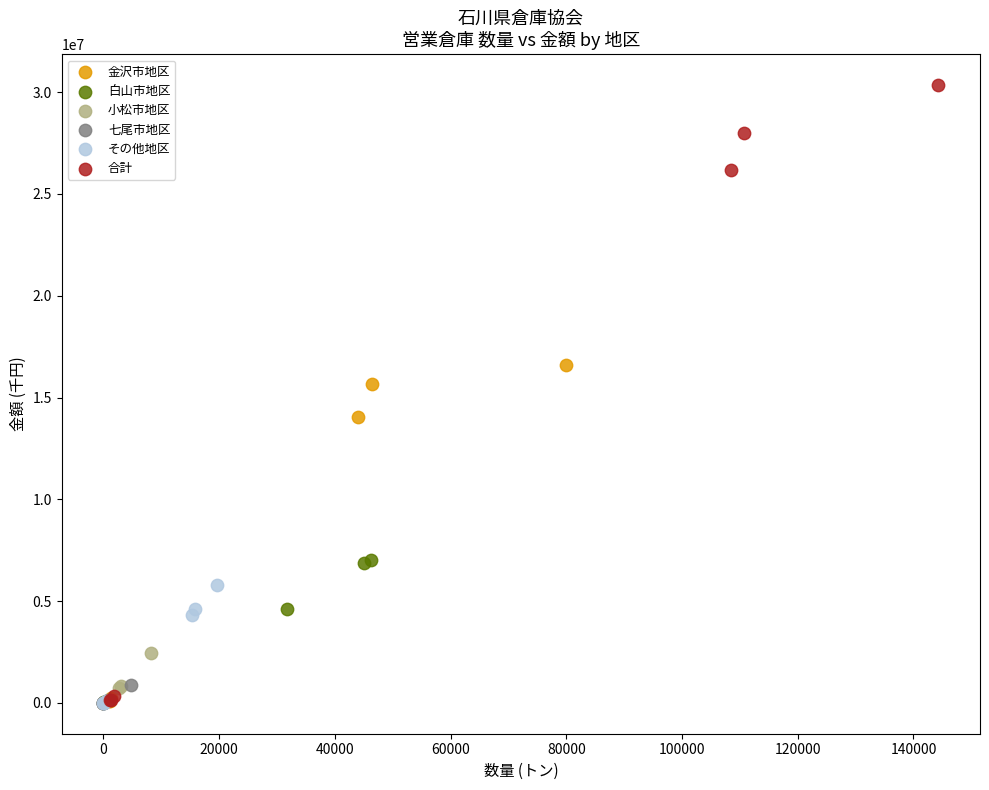

Which series has the largest Y range (max minus min)?

合計